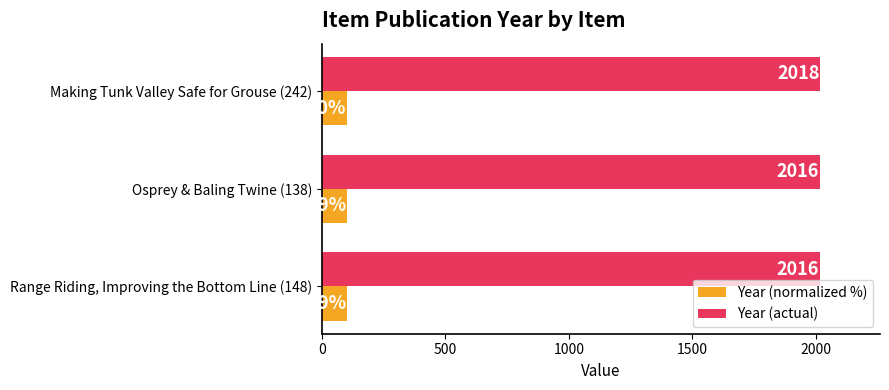

What is the maximum value for Year (normalized %)?

100.0